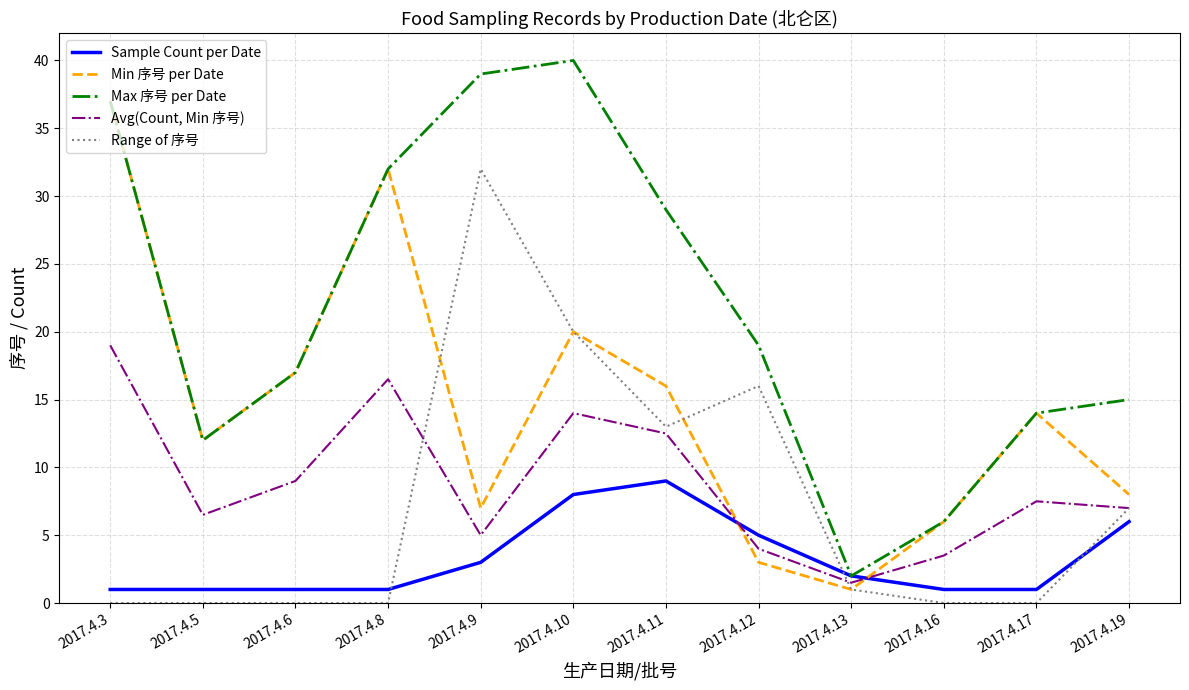

Reading left to right, extract all data points from this chart.

Sample Count per Date: 2017.4.3=1.0	2017.4.5=1.0	2017.4.6=1.0	2017.4.8=1.0	2017.4.9=3.0	2017.4.10=8.0	2017.4.11=9.0	2017.4.12=5.0	2017.4.13=2.0	2017.4.16=1.0	2017.4.17=1.0	2017.4.19=6.0
Min 序号 per Date: 2017.4.3=37.0	2017.4.5=12.0	2017.4.6=17.0	2017.4.8=32.0	2017.4.9=7.0	2017.4.10=20.0	2017.4.11=16.0	2017.4.12=3.0	2017.4.13=1.0	2017.4.16=6.0	2017.4.17=14.0	2017.4.19=8.0
Max 序号 per Date: 2017.4.3=37.0	2017.4.5=12.0	2017.4.6=17.0	2017.4.8=32.0	2017.4.9=39.0	2017.4.10=40.0	2017.4.11=29.0	2017.4.12=19.0	2017.4.13=2.0	2017.4.16=6.0	2017.4.17=14.0	2017.4.19=15.0
Avg(Count, Min 序号): 2017.4.3=19.0	2017.4.5=6.5	2017.4.6=9.0	2017.4.8=16.5	2017.4.9=5.0	2017.4.10=14.0	2017.4.11=12.5	2017.4.12=4.0	2017.4.13=1.5	2017.4.16=3.5	2017.4.17=7.5	2017.4.19=7.0
Range of 序号: 2017.4.3=0.0	2017.4.5=0.0	2017.4.6=0.0	2017.4.8=0.0	2017.4.9=32.0	2017.4.10=20.0	2017.4.11=13.0	2017.4.12=16.0	2017.4.13=1.0	2017.4.16=0.0	2017.4.17=0.0	2017.4.19=7.0